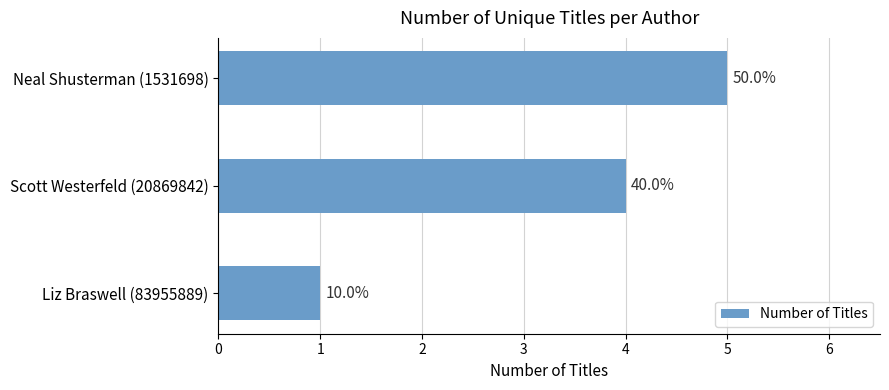

How many bars are there in total?

3